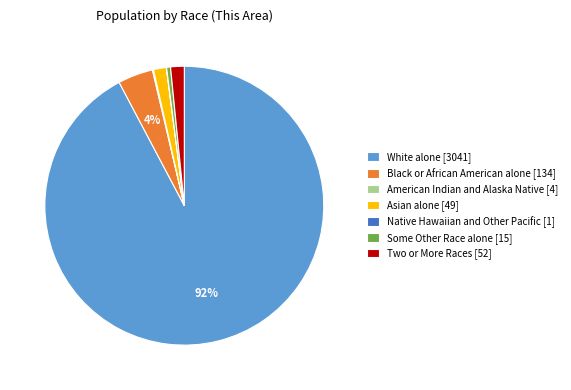

To the nearest percent, what is the average slice percentage?

14%